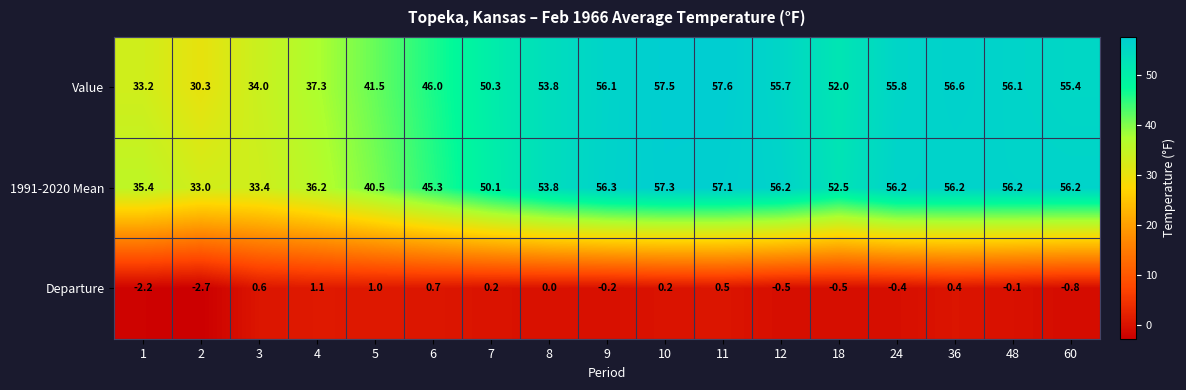

Which series has the largest total across all categories?

1991-2020 Mean